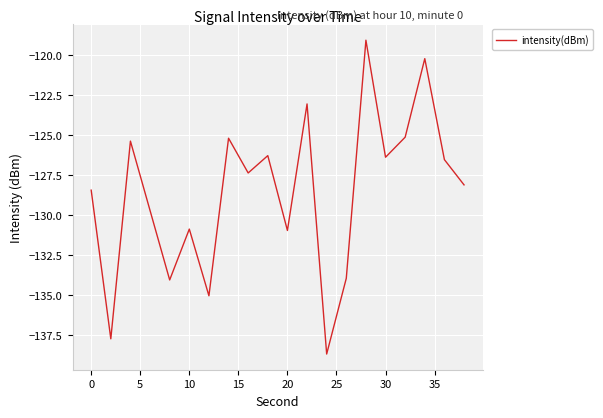

What is the maximum value shown in the chart?

-119.1